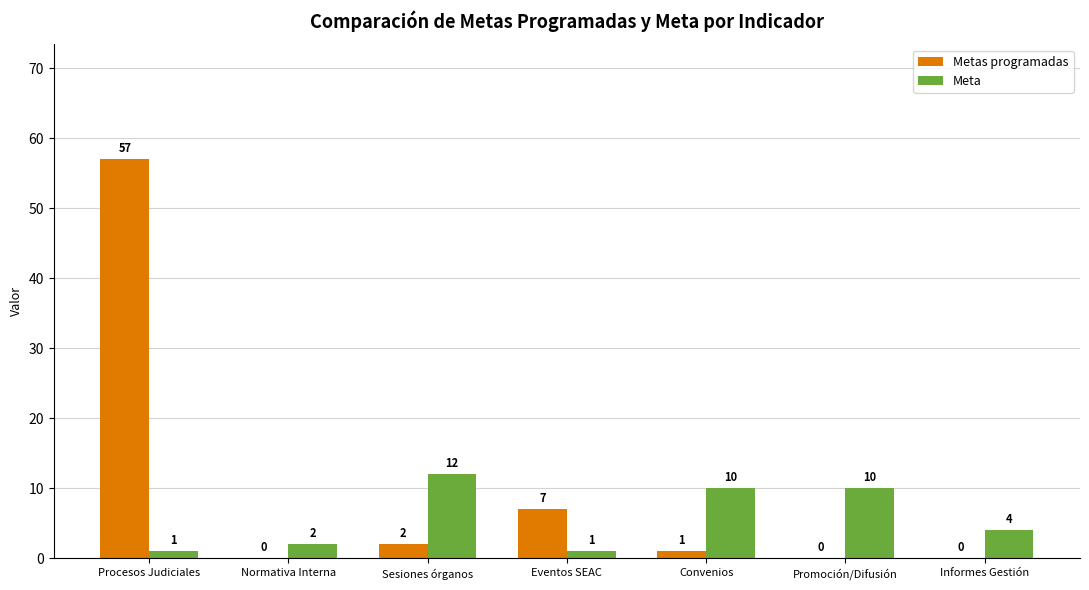

What is the greatest value displayed?

57